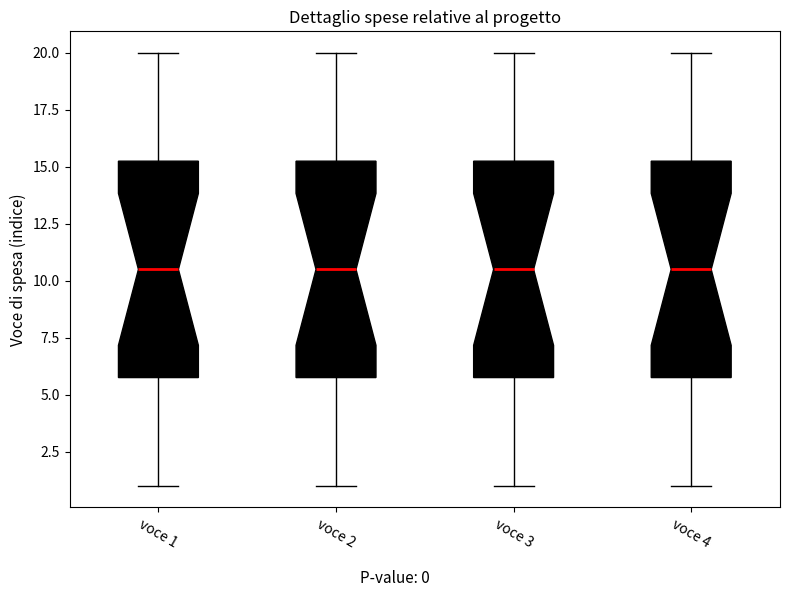

Where does the lower whisker of the box for voce 1 end on the y-axis? The values are not printed on the chart, so give them approximately, as read against the axis.

1.0